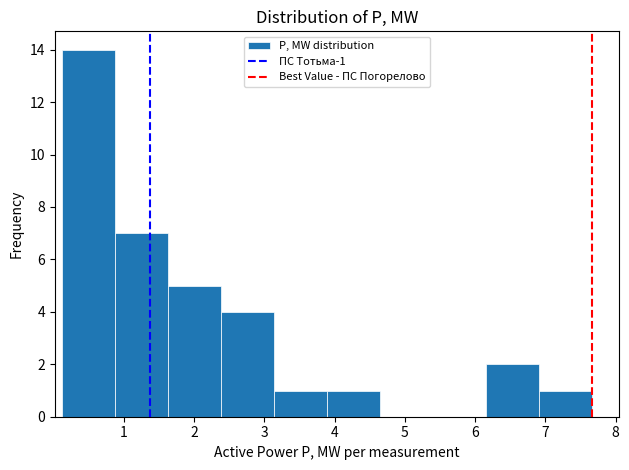

Over which range of the x-axis is the bar tallest?

0.1 to 0.9